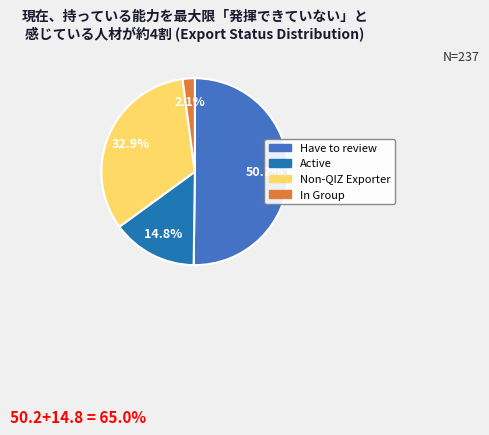

Rank the categories by value from highest to lowest.

Have to review, Non-QIZ Exporter, Active, In Group